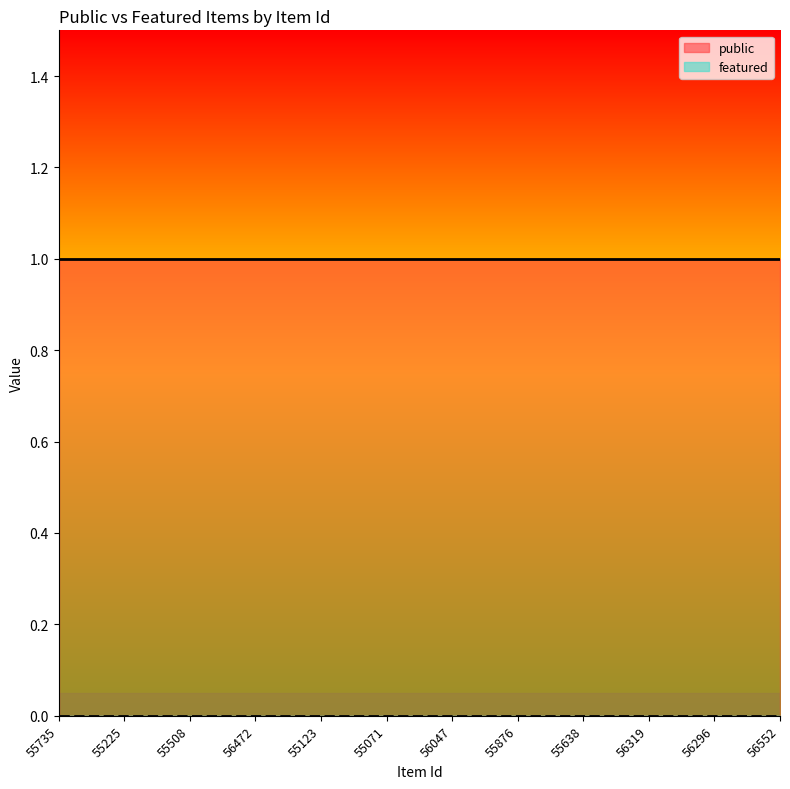

At how many categories does at least one series exceed 0?

12